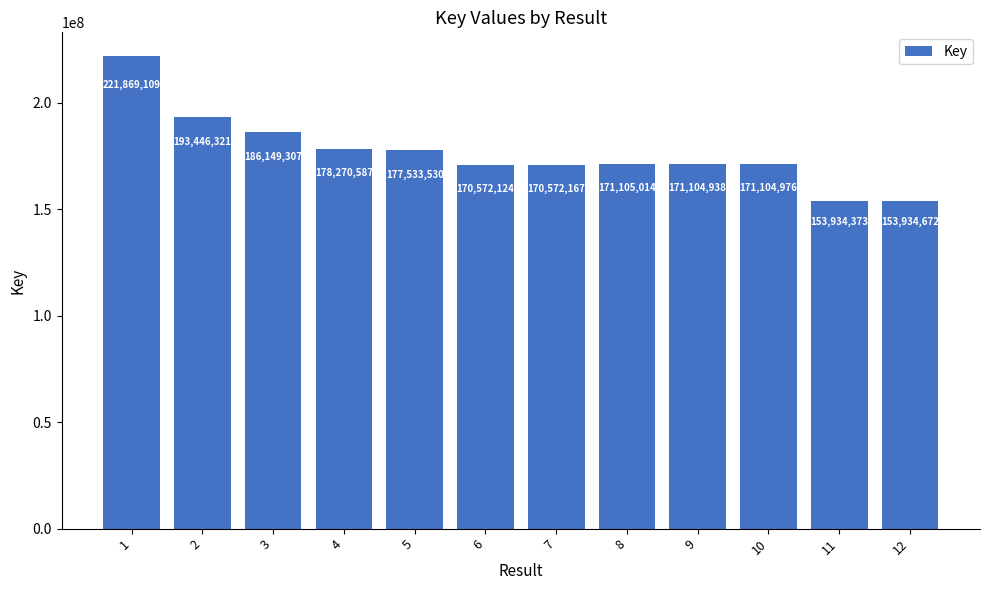

What is the change in value from 8 to 12?

-17170342